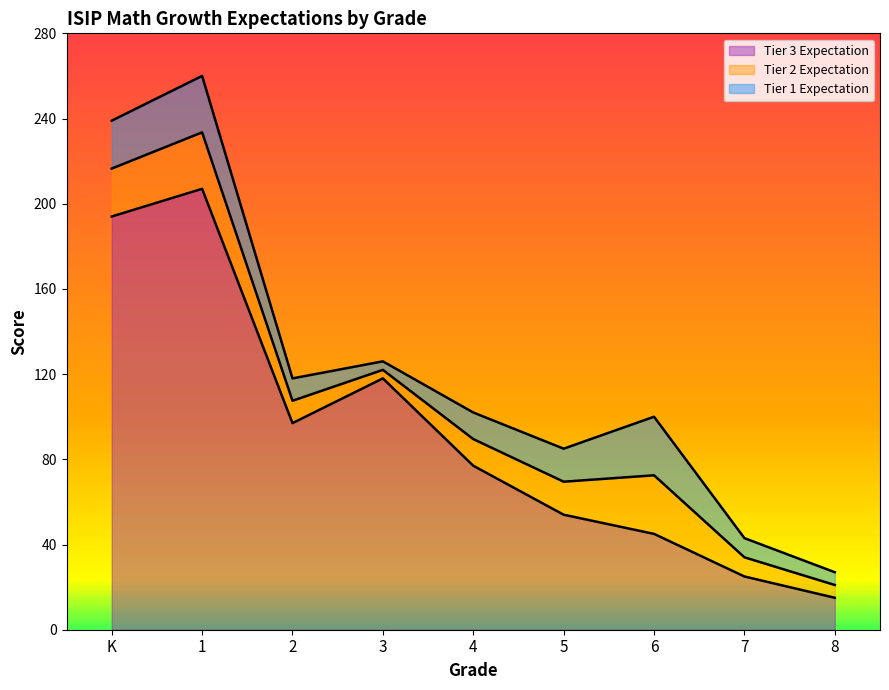

List the series in order of their overall mean, lowest first.

Tier 3 Expectation, Tier 2 Expectation, Tier 1 Expectation